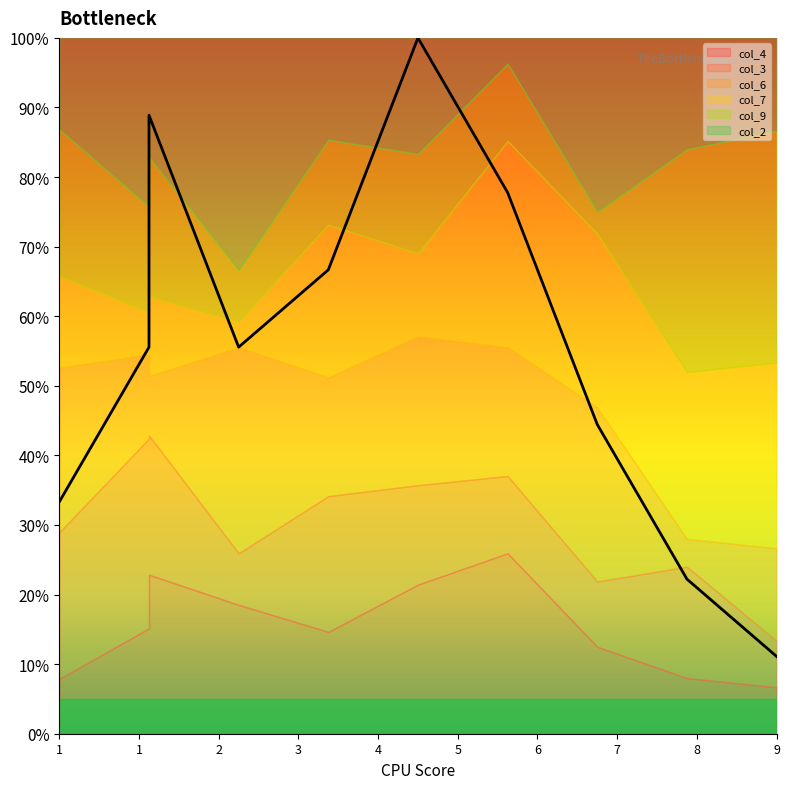

What is the change in value from 1 to 6?

+2.2